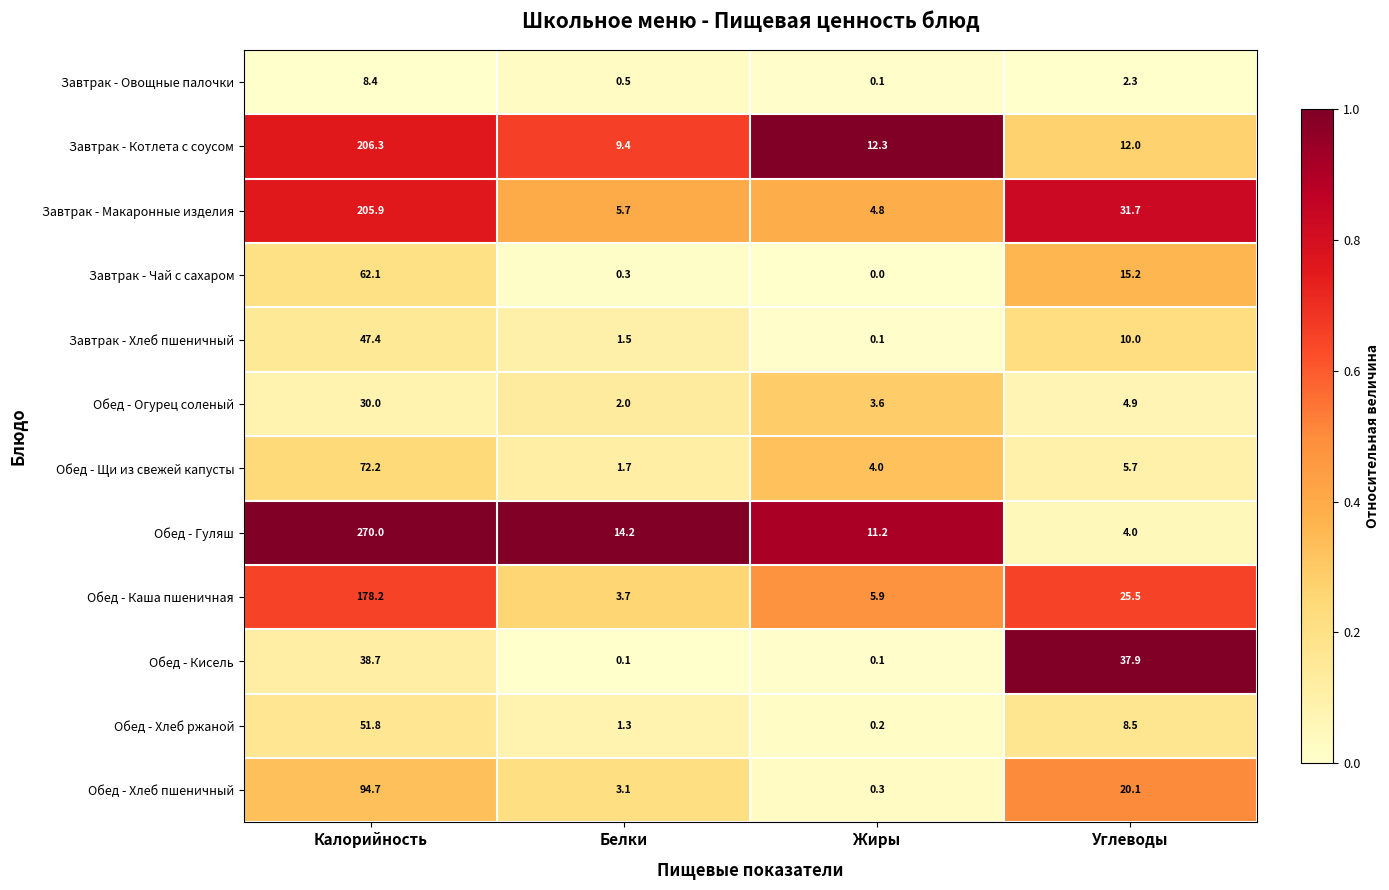

True or false: Обед - Огурец соленый has a value of 45.8 at Калорийность.

False